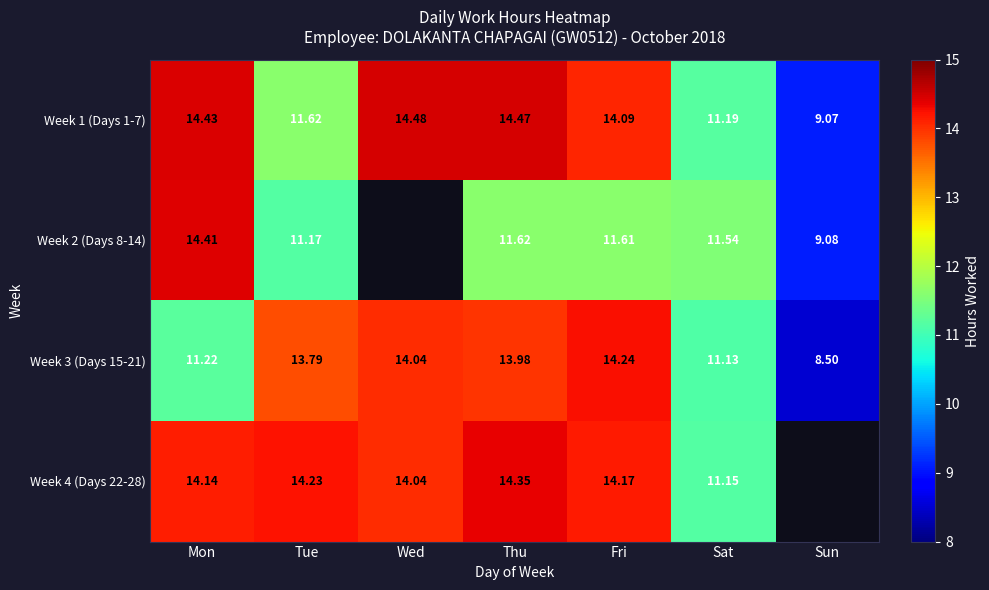

How many data points in Week 3 (Days 15-21) are above 13?

4